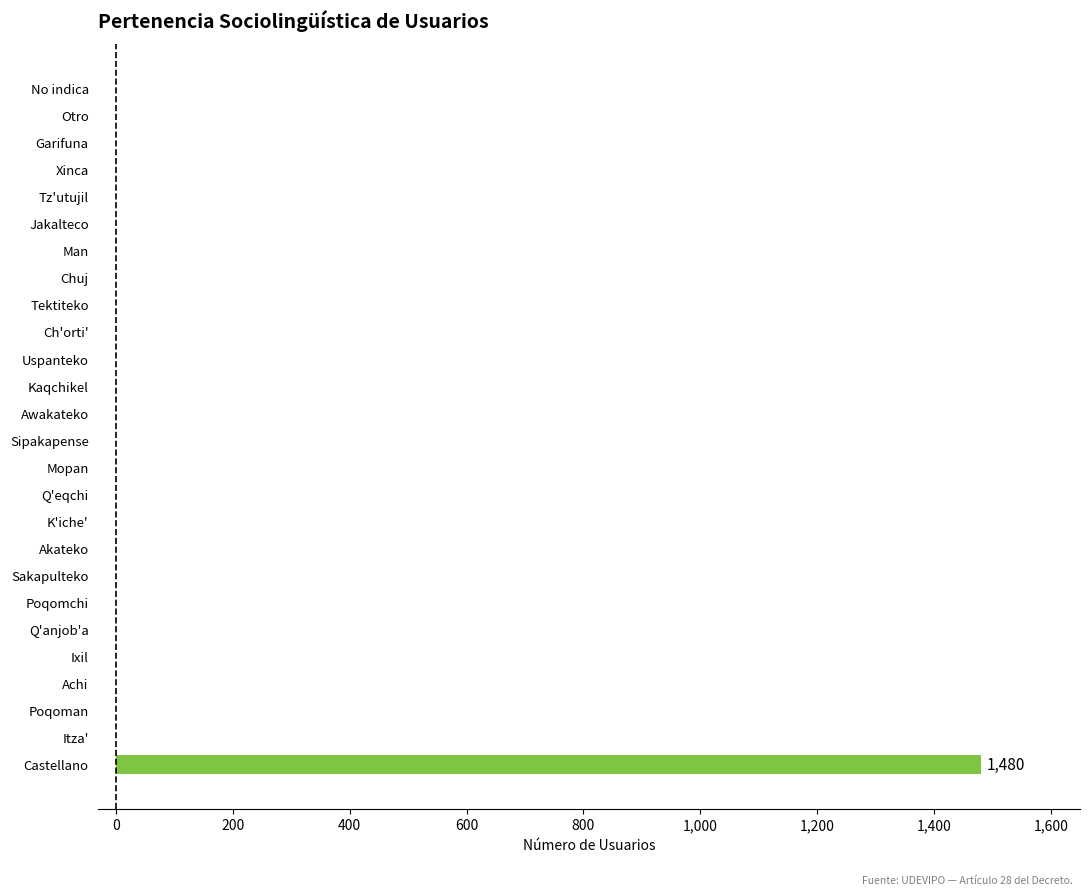

What is the maximum value shown in the chart?

1480